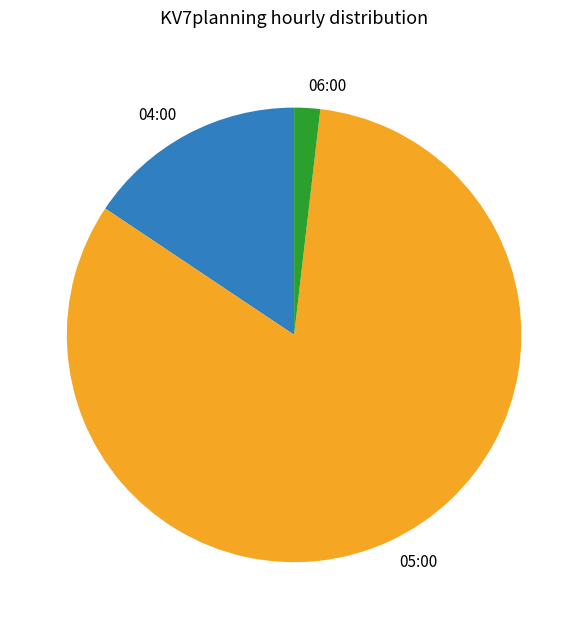

Which slice is the largest?

05:00